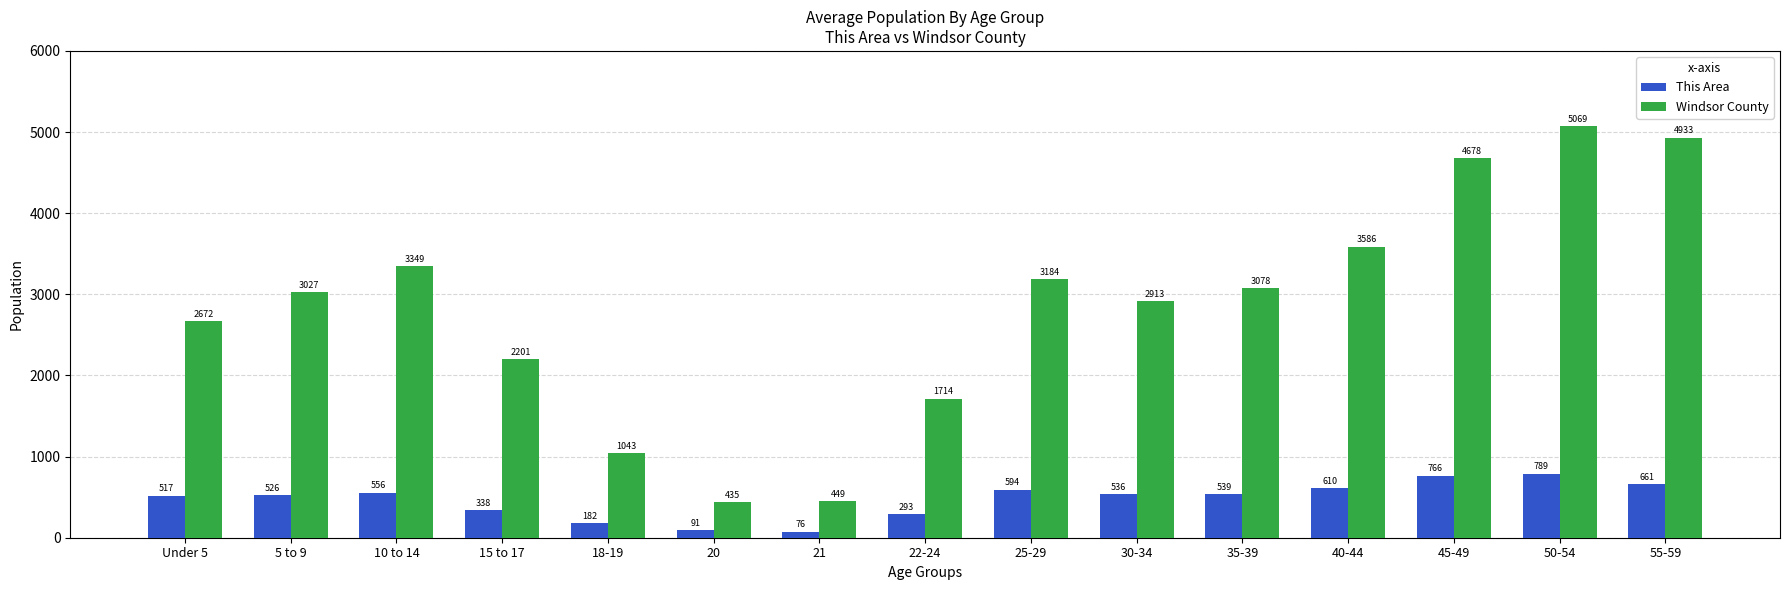

What is the average value of the This Area series?

472